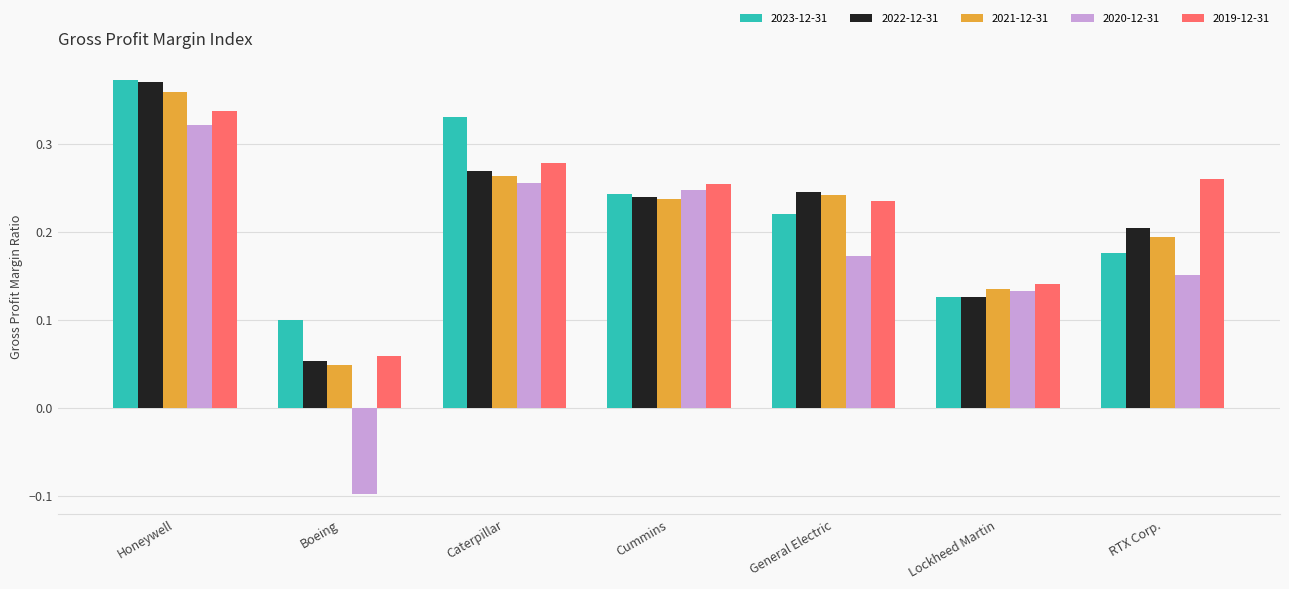

Which label corresponds to the smallest value in the chart?

Boeing